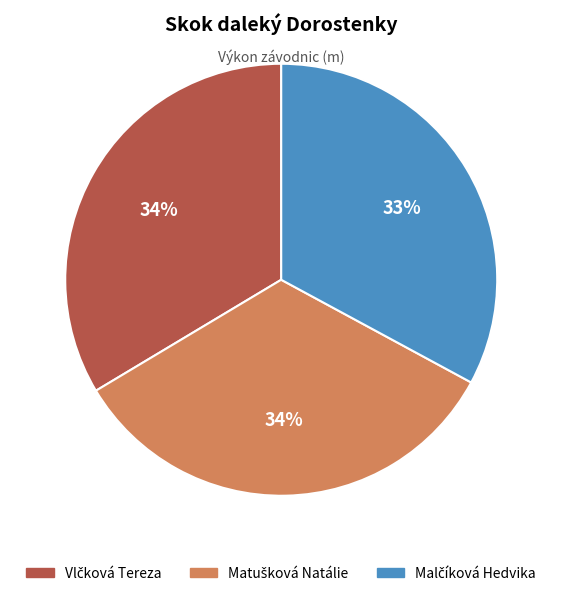

To the nearest percent, what is the average slice percentage?

33%